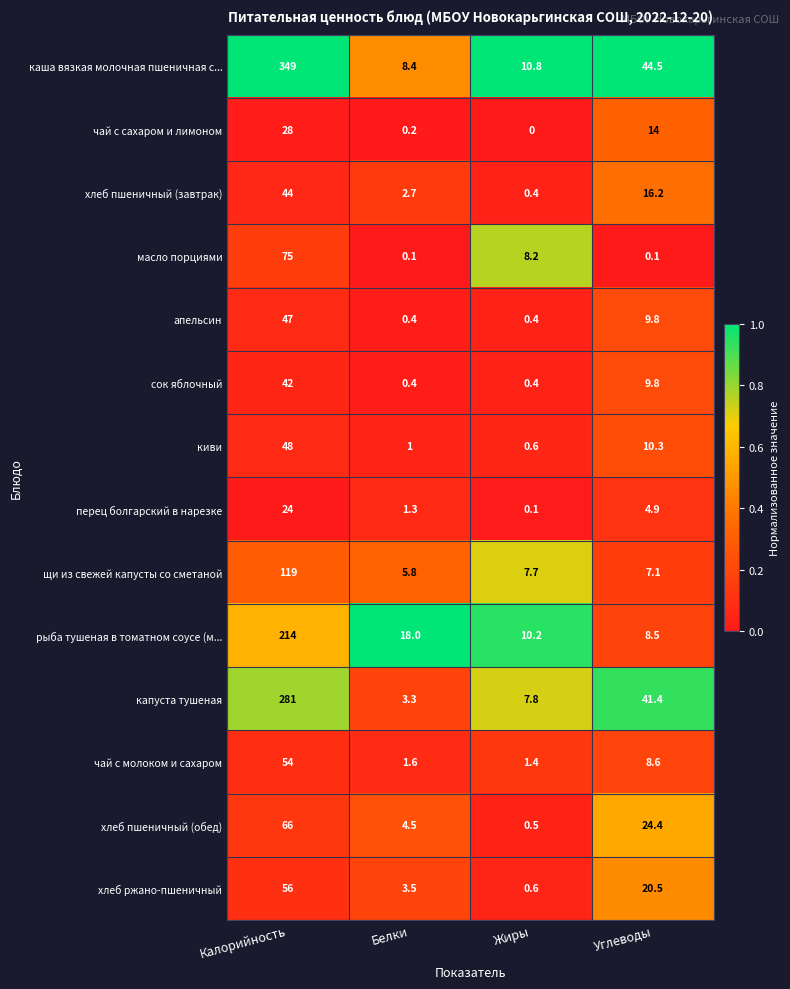

Is it true that каша вязкая молочная пшеничная с... equals 3.5 at Белки?

False